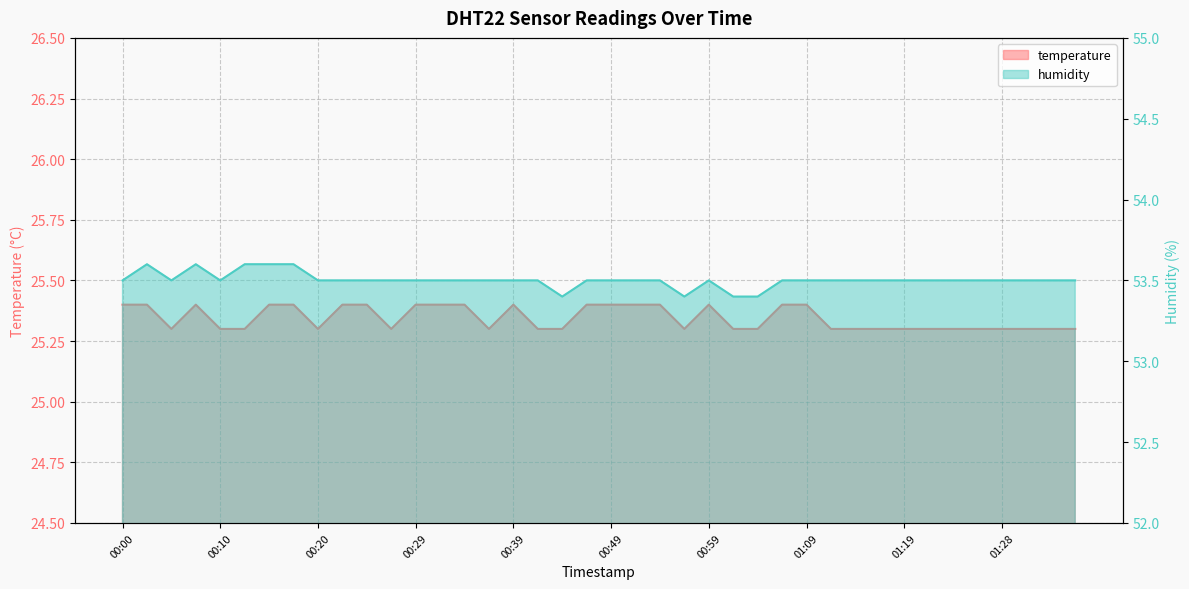

What is the sum of all humidity values?

2140.1